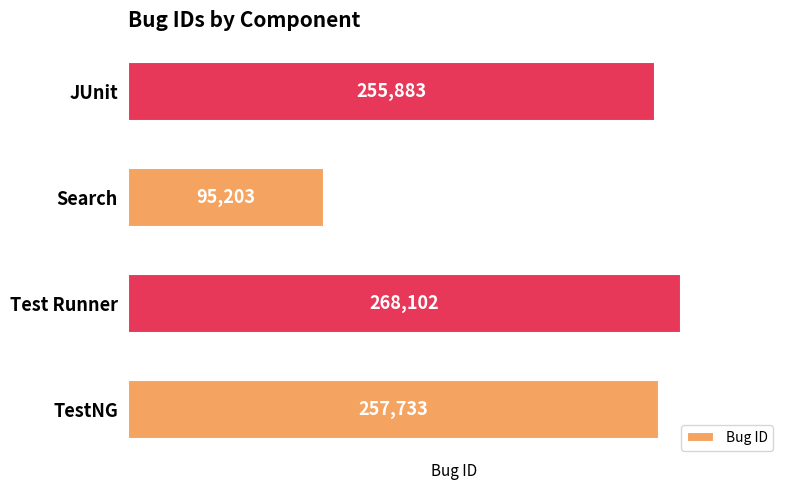

True or false: the data shows 77940 at Test Runner.

False